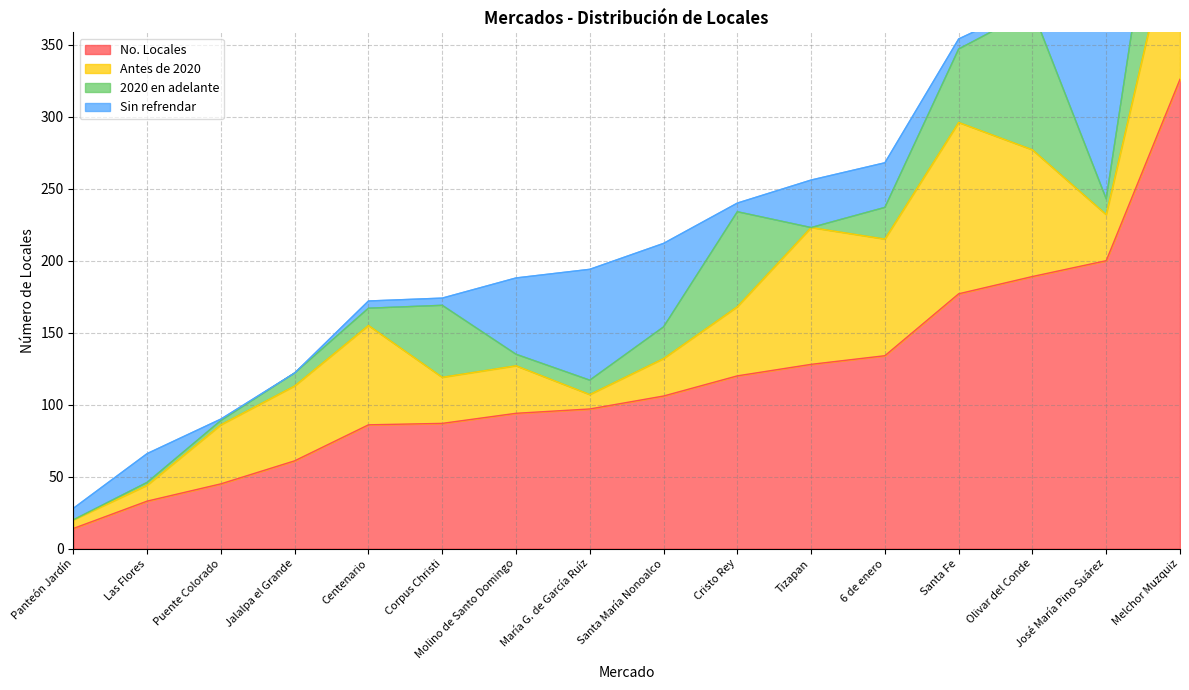

At which category does 2020 en adelante reach its first local valley?

Molino de Santo Domingo